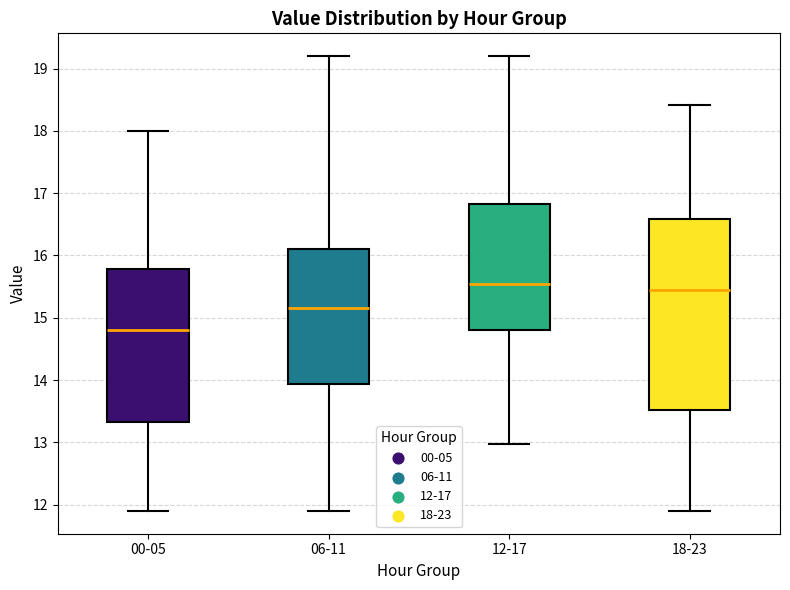

Reading left to right, read every box against the y-axis: the position of its median line, the range the box covers, and the ends of its whiskers. The values are not printed on the chart, so give them approximately, as read against the axis.

00-05: median 14.8, box 13.3 to 15.8, whiskers 11.9 to 18.0
06-11: median 15.2, box 13.9 to 16.1, whiskers 11.9 to 19.2
12-17: median 15.6, box 14.8 to 16.8, whiskers 13.0 to 19.2
18-23: median 15.5, box 13.5 to 16.6, whiskers 11.9 to 18.4